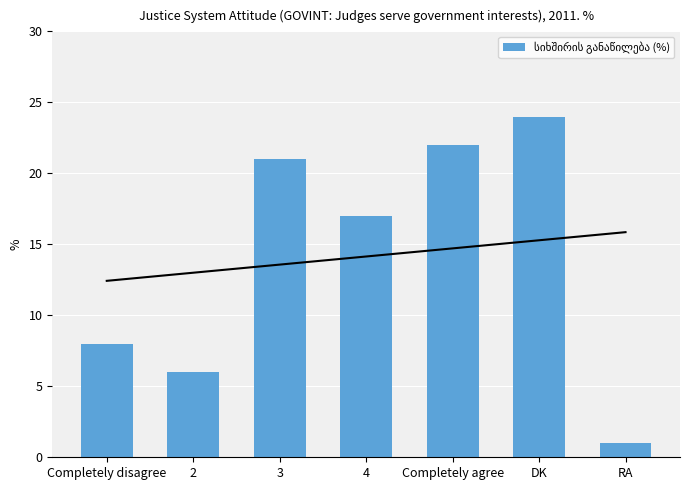

How many bars are there in total?

7